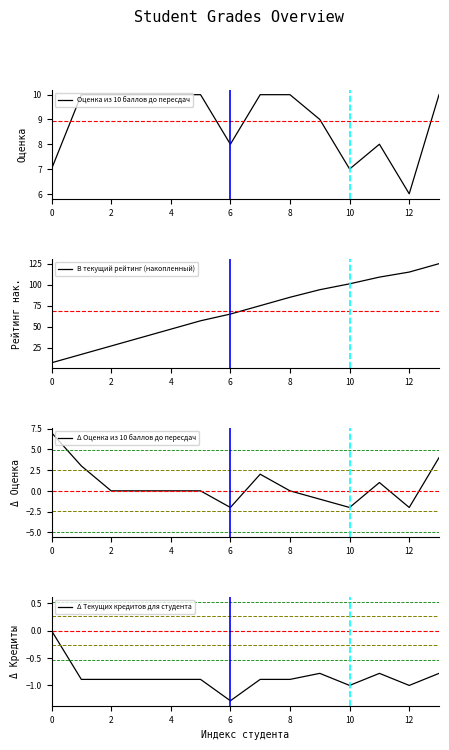

Rank the series by their maximum value, from highest to lowest.

В текущий рейтинг (накопленный), Оценка из 10 баллов до пересдач, Δ Оценка из 10 баллов до пересдач, Δ Текущих кредитов для студента